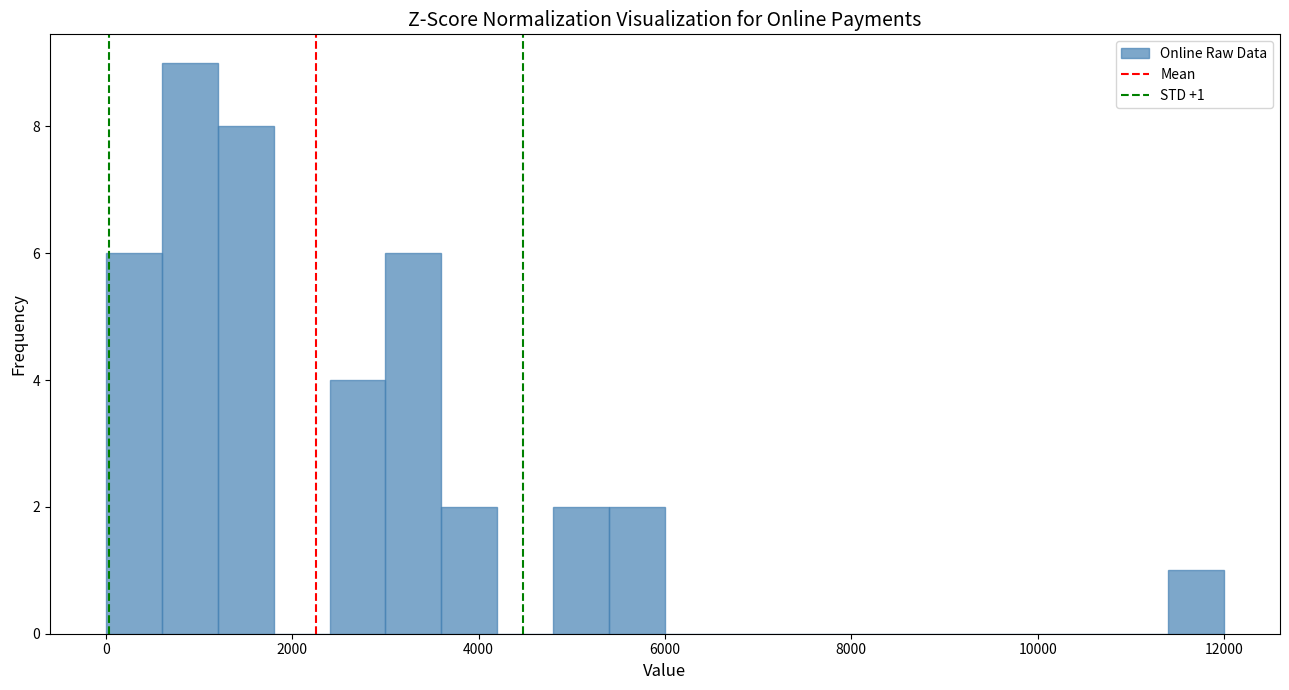

Around what value on the x-axis is the tallest bar? Give the approximate position of its centre, as read against the axis.

1000